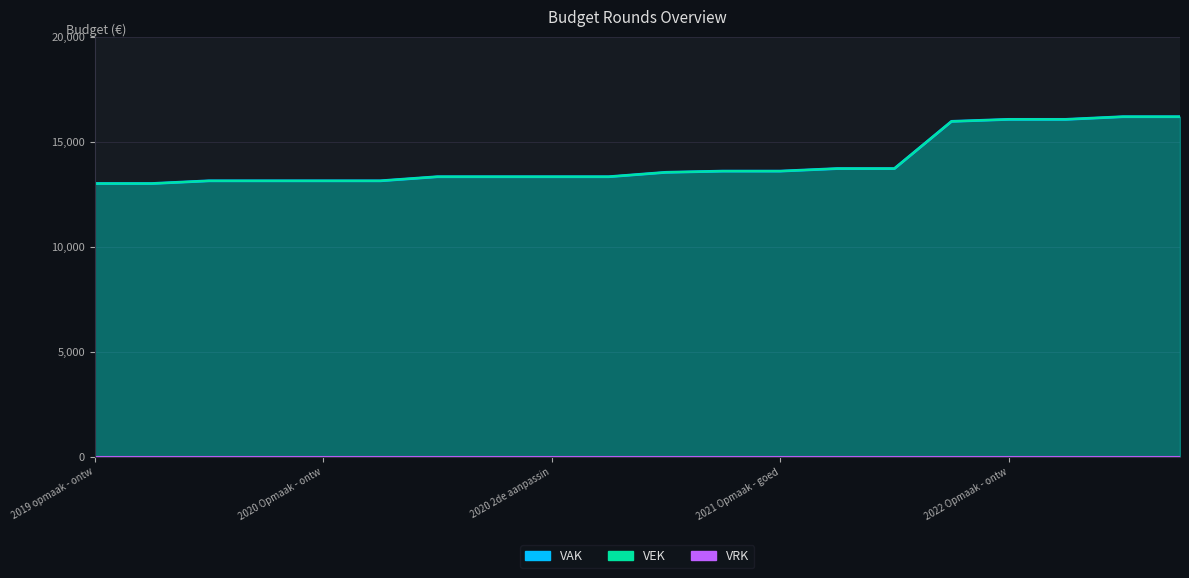

True or false: VEK and VAK cross at least once.

False